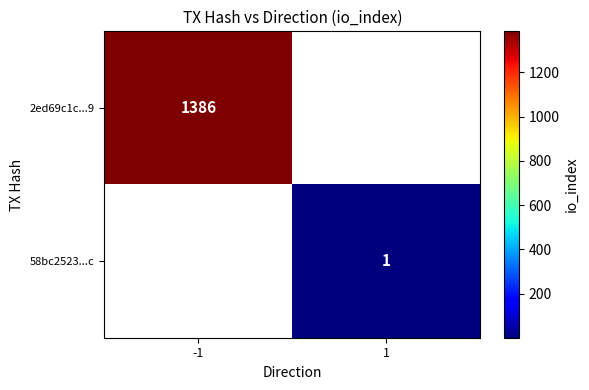

True or false: 58bc2523...c has a value of 1 at 1.

True